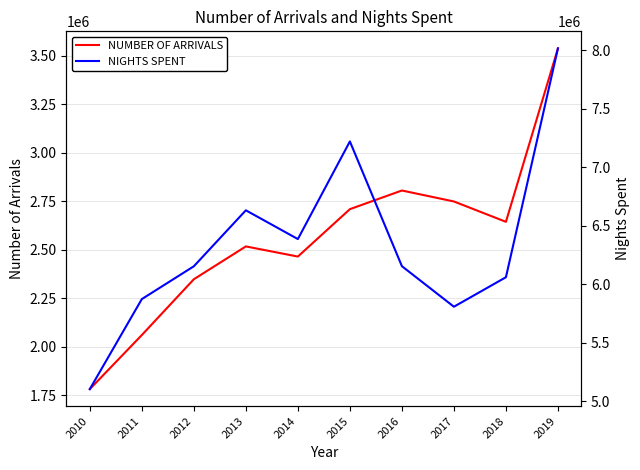

Rank the series by their maximum value, from lowest to highest.

NUMBER OF ARRIVALS, NIGHTS SPENT